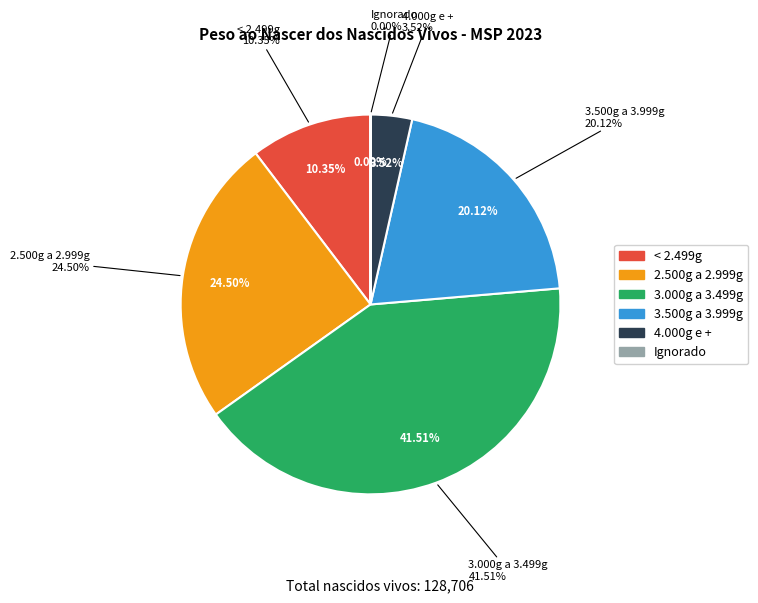

Is it true that Ignorado is 10% of the pie?

False